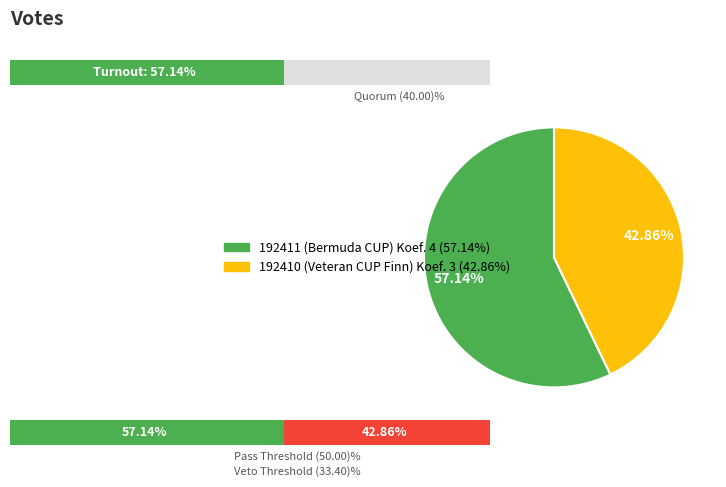

Is the sum of 192410 and 192411 greater than half?

Yes